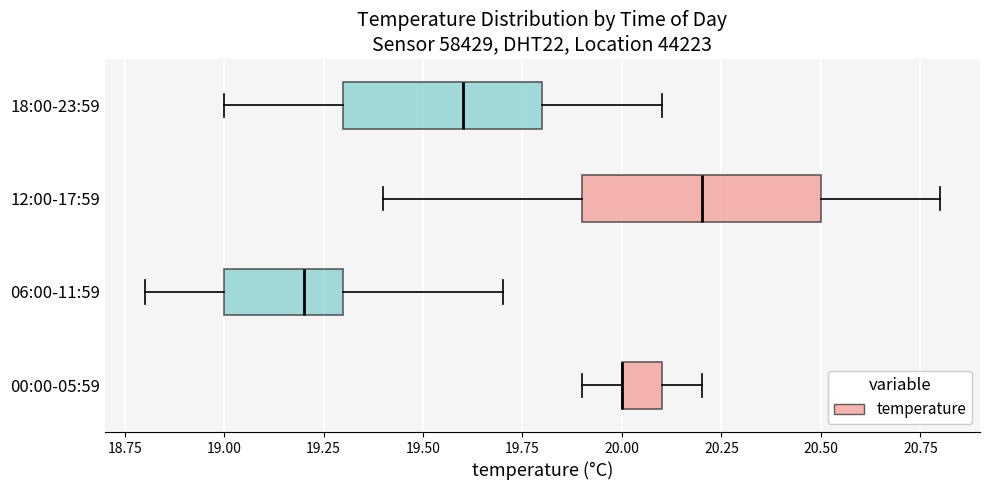

Reading bottom to top, transcribe this box plot: for each box, give where its median line is, the range the box spans, and where its two whiskers end, as read against the x-axis. The values are not printed on the chart, so give them approximately, as read against the axis.

00:00-05:59: median 20.0 (drawn on the box's left edge), box 20.0 to 20.1, whiskers 19.9 to 20.2
06:00-11:59: median 19.2, box 19.0 to 19.3, whiskers 18.8 to 19.7
12:00-17:59: median 20.2, box 19.9 to 20.5, whiskers 19.4 to 20.8
18:00-23:59: median 19.6, box 19.3 to 19.8, whiskers 19.0 to 20.1